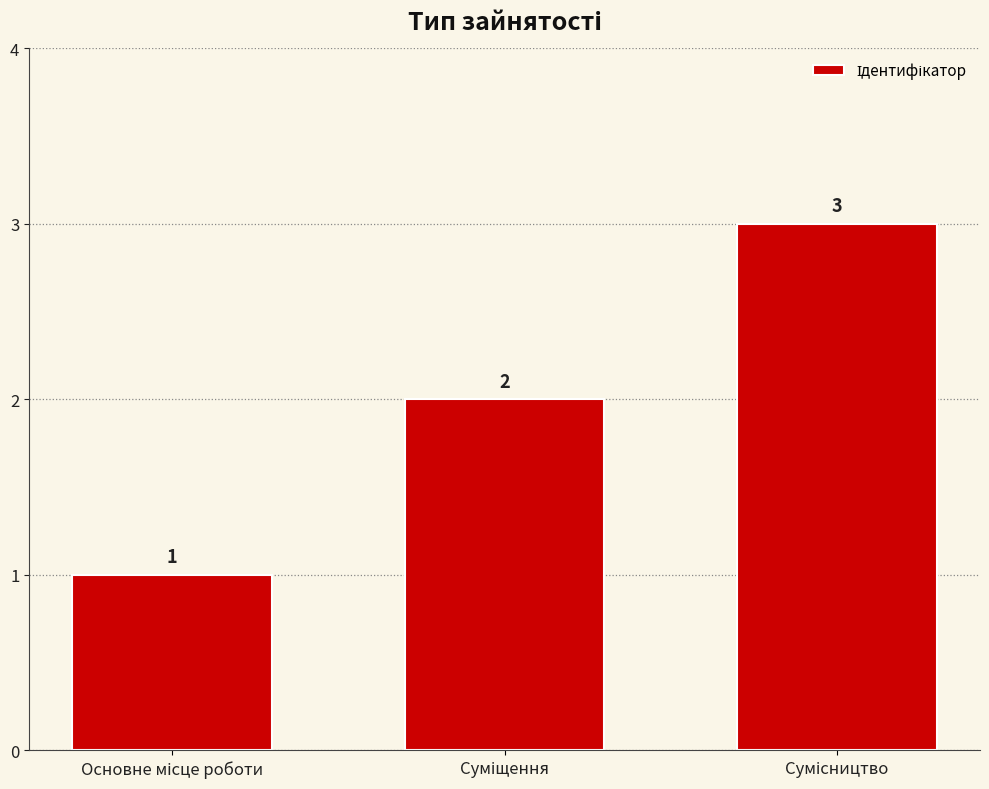

What is the smallest value displayed?

1